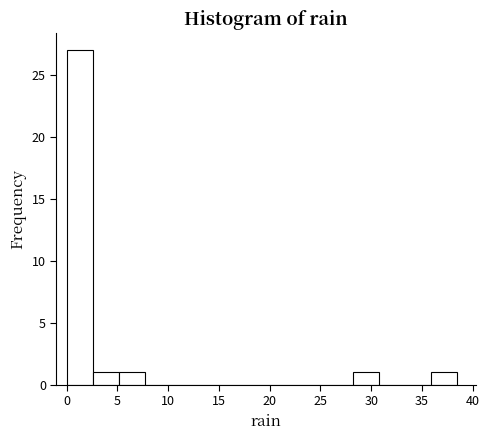

How tall is the bar that spans 2.5 to 5.0 on the x-axis? Neither the bar edges nor the heights are printed on the chart, so give them approximately, as read against the axes.

1